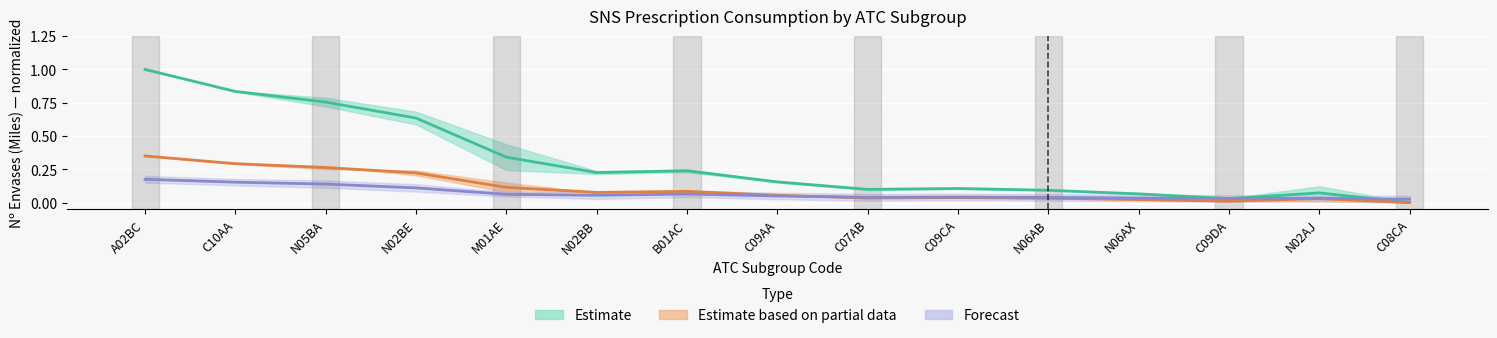

Reading right to left, extract all data points from this chart.

Nº Envases Feb 2021 (Miles): C08CA=0.0	N02AJ=0.0	C09DA=0.0	N06AX=0.0	N06AB=0.0	C09CA=0.0	C07AB=0.0	C09AA=0.0	B01AC=0.1	N02BB=0.1	M01AE=0.1	N02BE=0.1	N05BA=0.1	C10AA=0.2	A02BC=0.2
Nº Envases Feb 2020 (Miles): C08CA=0.0	N02AJ=0.1	C09DA=0.0	N06AX=0.1	N06AB=0.1	C09CA=0.1	C07AB=0.1	C09AA=0.2	B01AC=0.2	N02BB=0.2	M01AE=0.3	N02BE=0.6	N05BA=0.8	C10AA=0.8	A02BC=1.0
Acum Ene-Feb 2021 (Miles): C08CA=0.0	N02AJ=0.0	C09DA=0.0	N06AX=0.0	N06AB=0.0	C09CA=0.0	C07AB=0.0	C09AA=0.1	B01AC=0.1	N02BB=0.1	M01AE=0.1	N02BE=0.2	N05BA=0.3	C10AA=0.3	A02BC=0.3